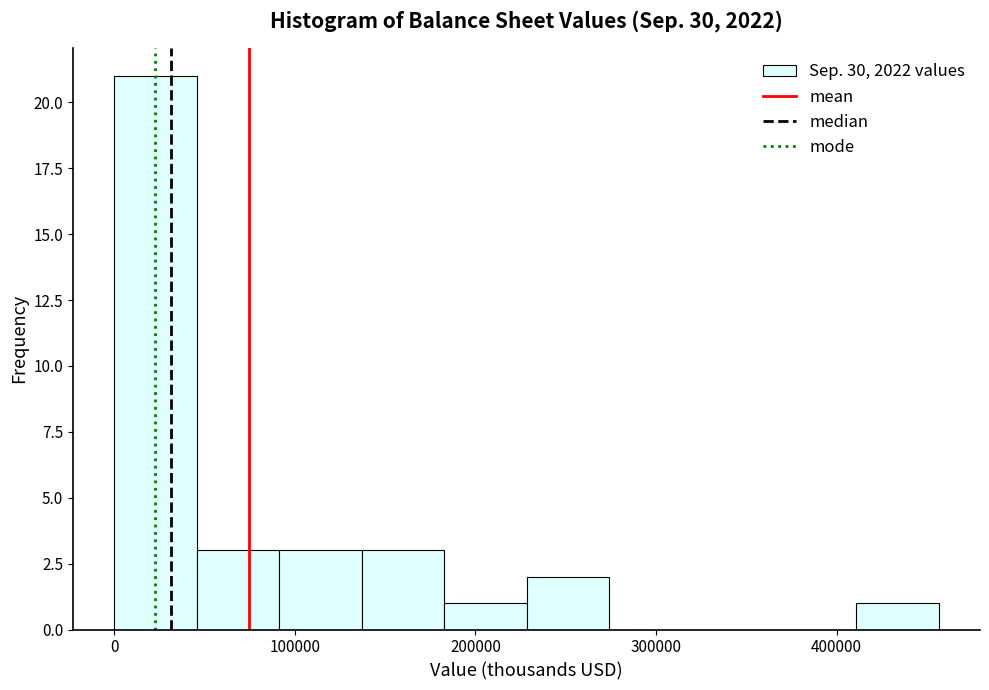

Which range on the x-axis has the tallest bar?

0 to 50000